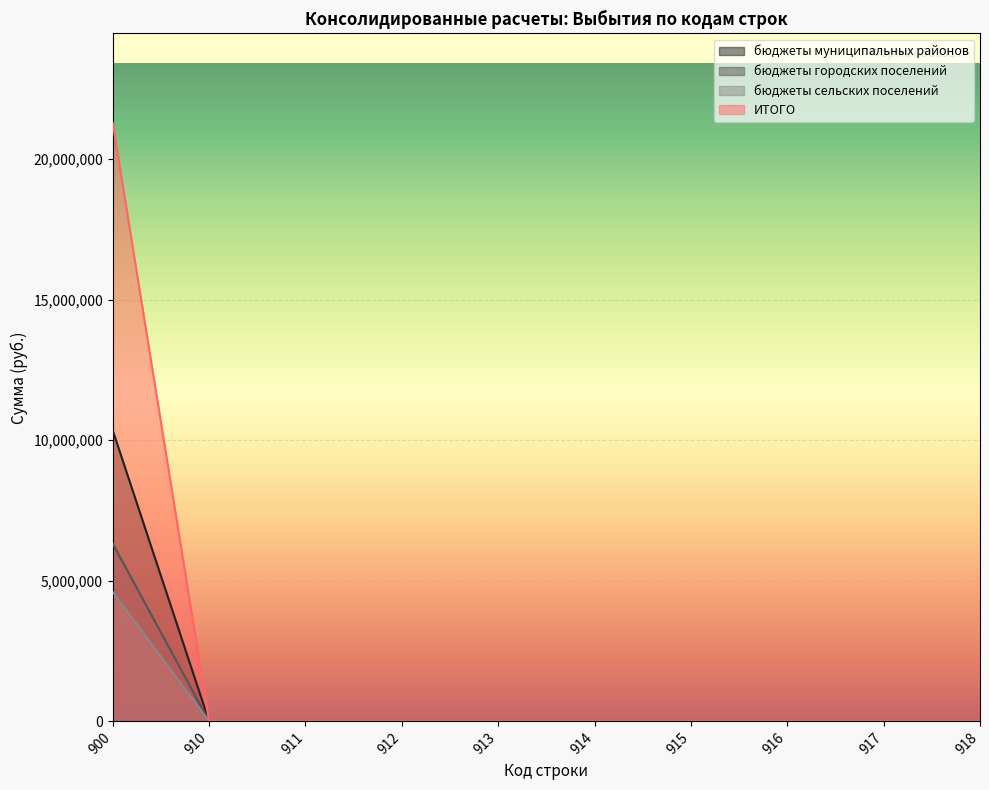

How many lines are shown in the chart?

4